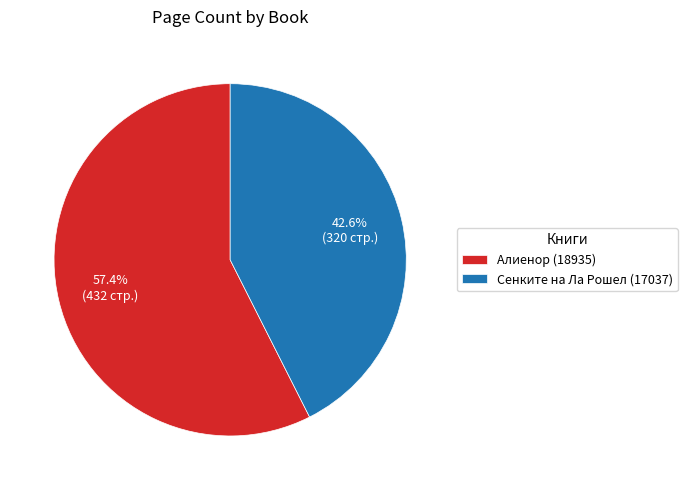

Do Алиенор (18935) and Сенките на Ла Рошел (17037) together represent more than half of the pie?

Yes